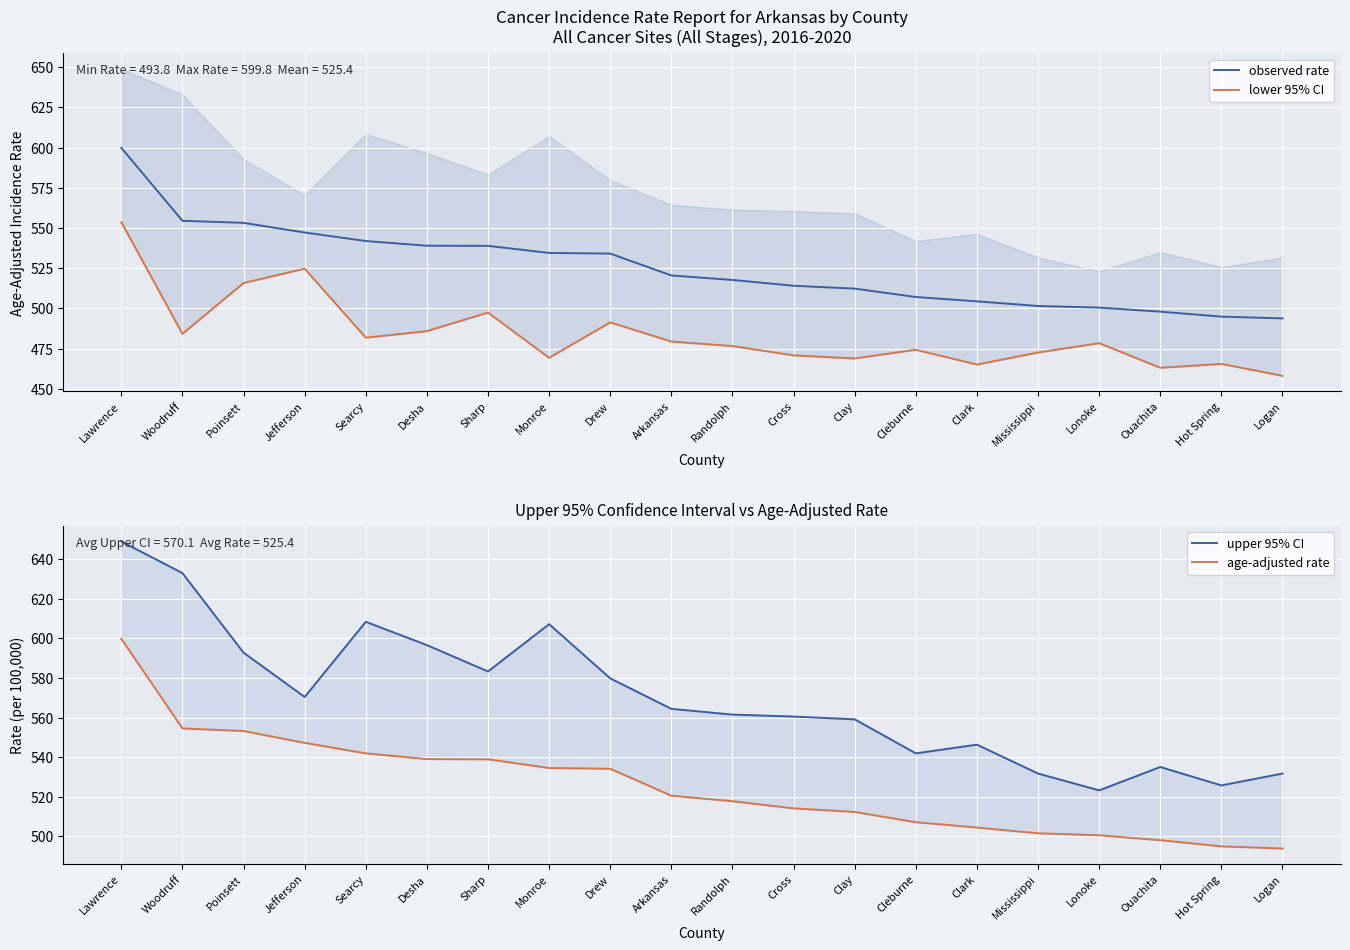

What is the greatest value displayed?

649.0